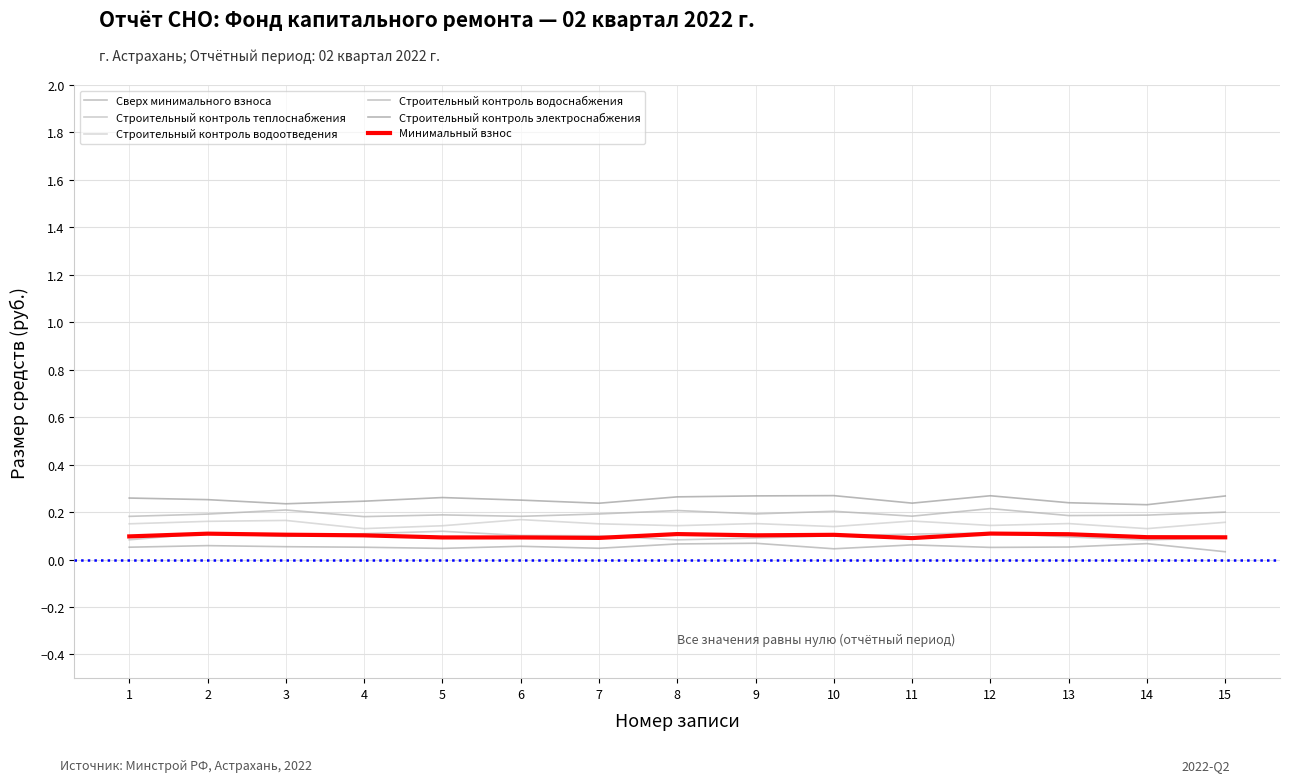

Is this an area chart (filled region under the line)?

No